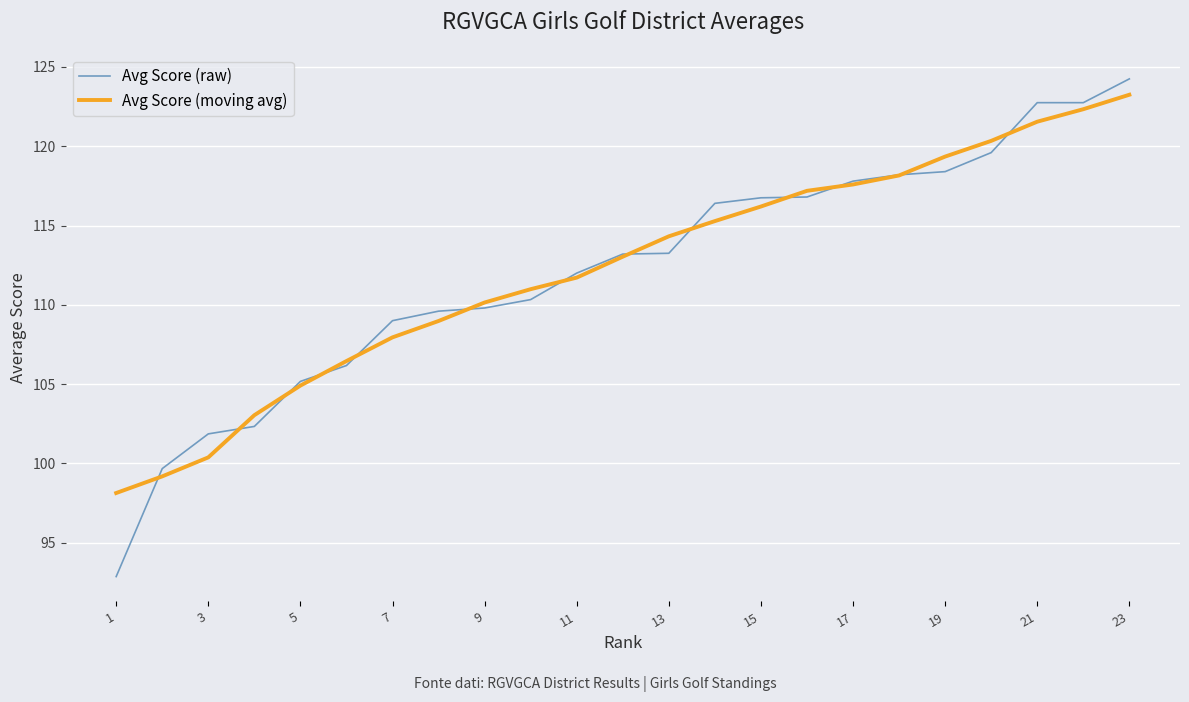

Which series has the largest range (max minus min)?

Avg Score (raw)